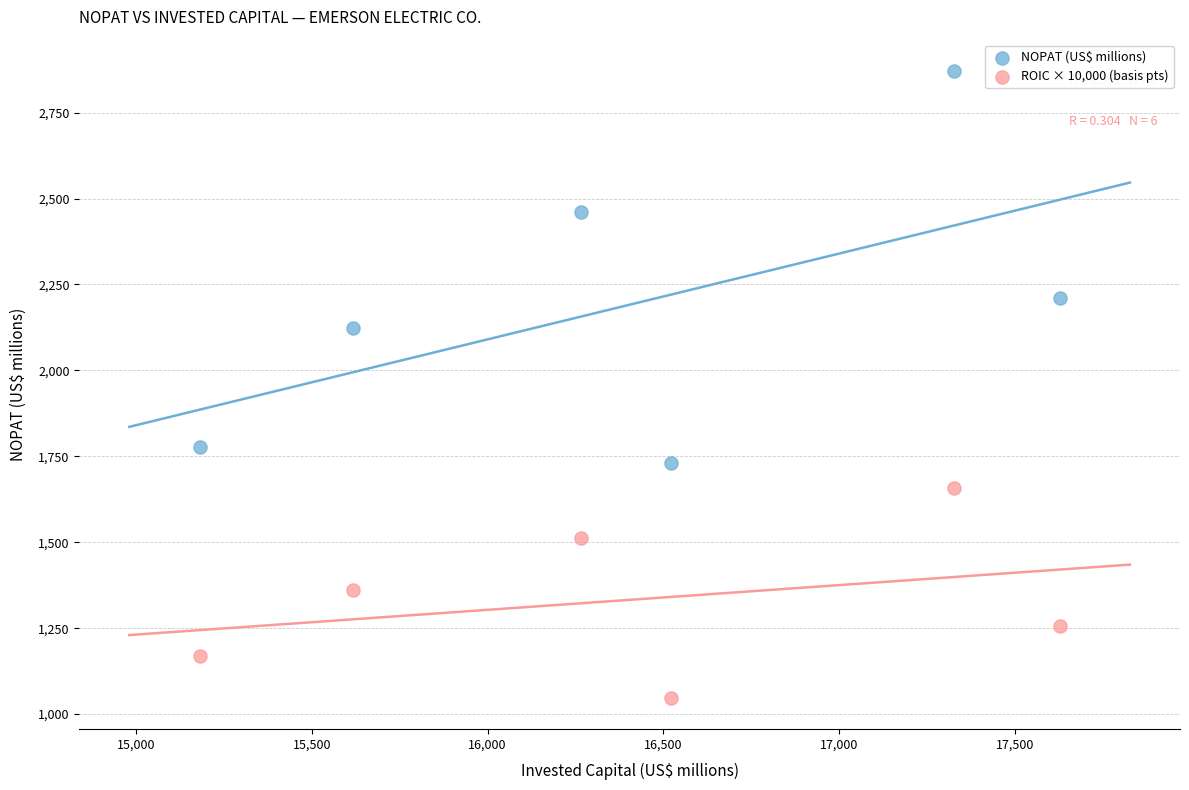

Across all data points, what is the average Y value?

1764.8